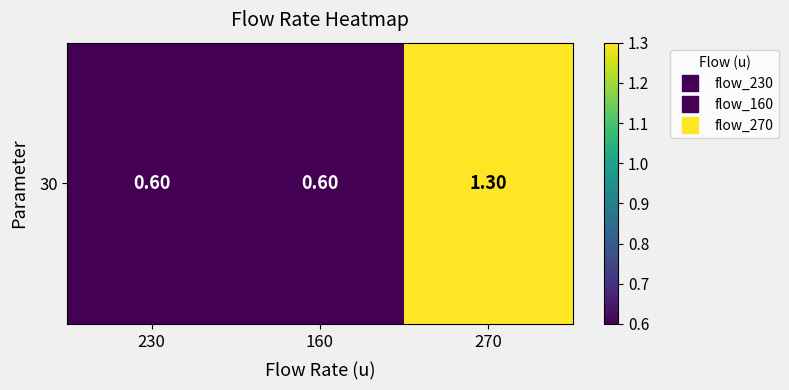

Reading left to right, list all the values displayed in this chart.

0.6	0.6	1.3